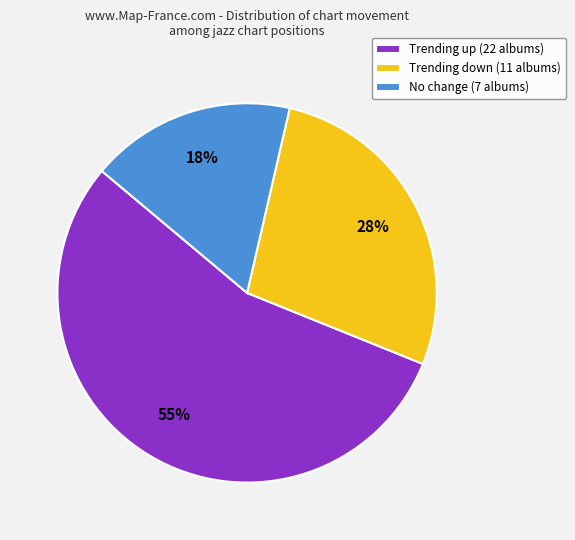

To the nearest percent, what is the average slice percentage?

33%